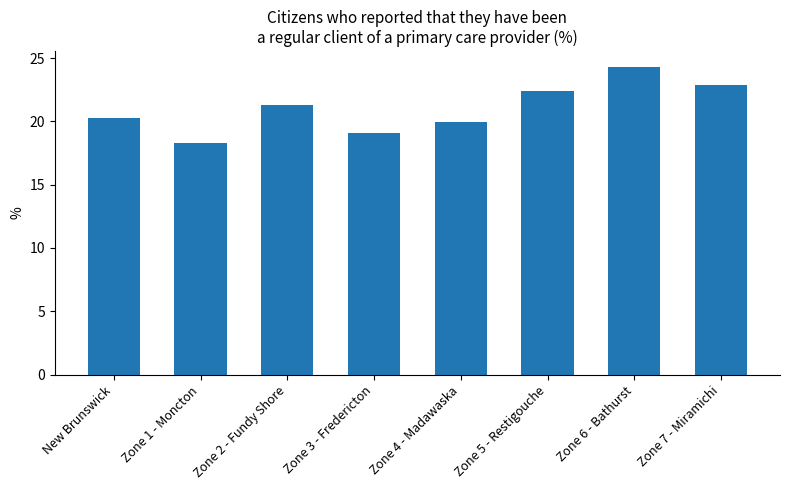

Read the value at Zone 6 - Bathurst.

24.3